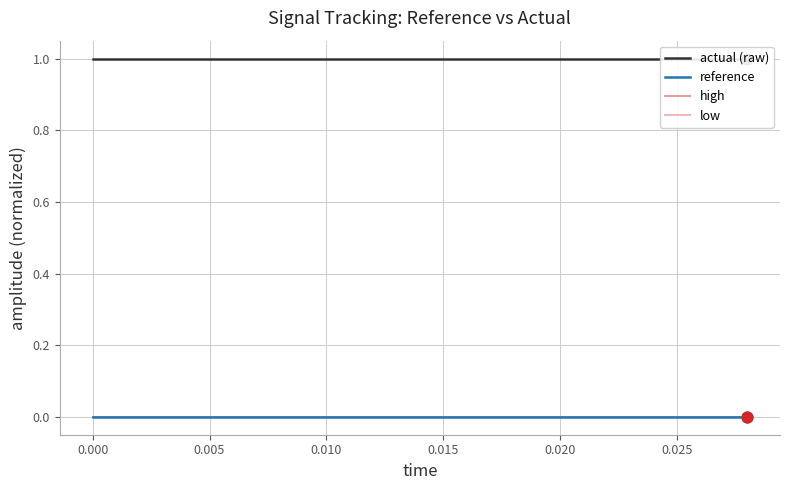

Which series has the largest total across all categories?

actual (raw)